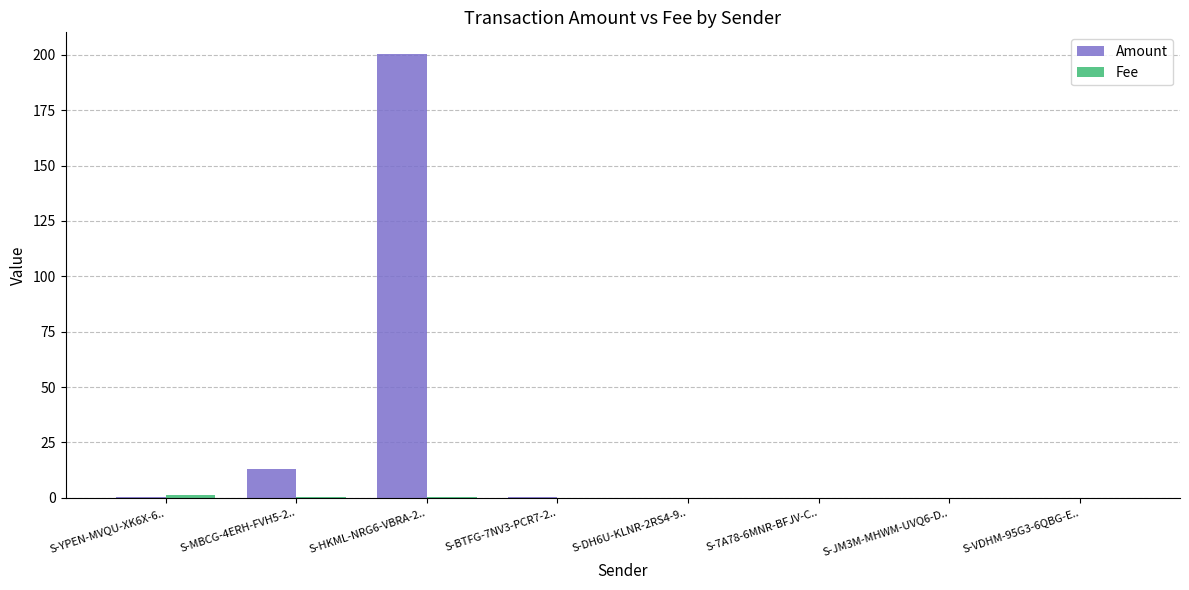

Where is Amount nearest to the value 100?

S-MBCG-4ERH-FVH5-2..